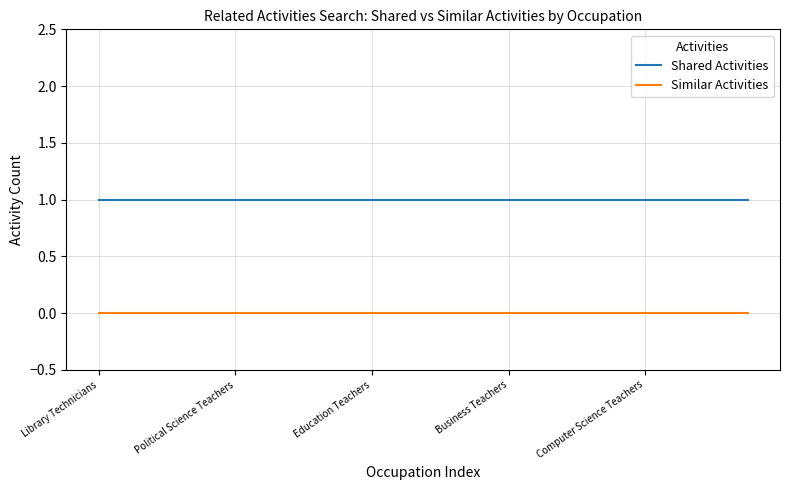

True or false: Shared Activities and Similar Activities intersect in this chart.

False